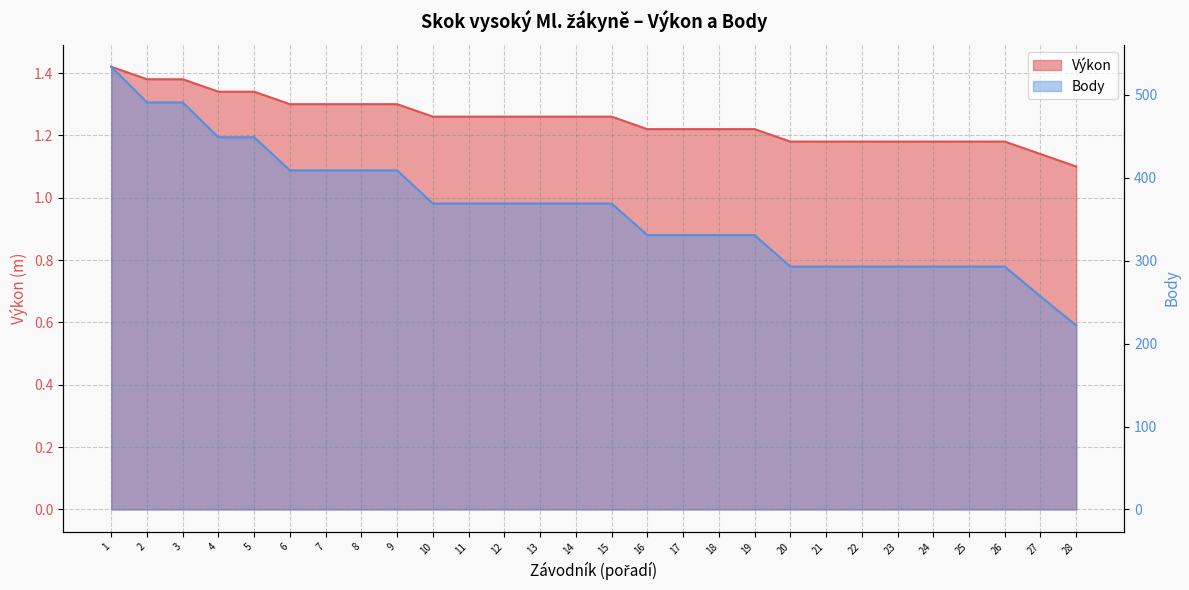

What are all the series names shown in the legend?

Výkon, Body